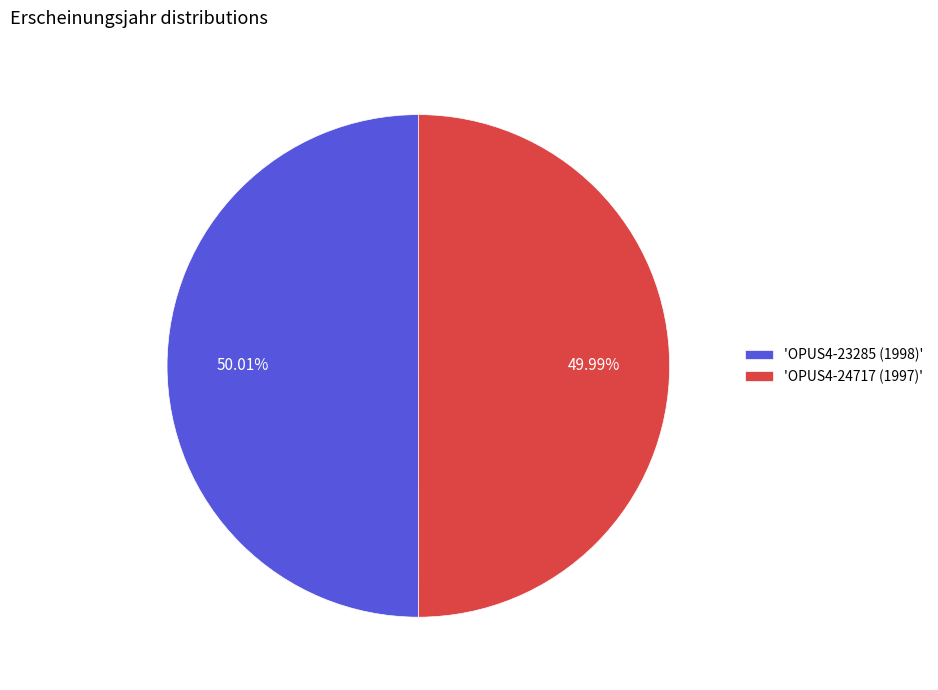

Is there any slice that represents more than half of the pie?

Yes